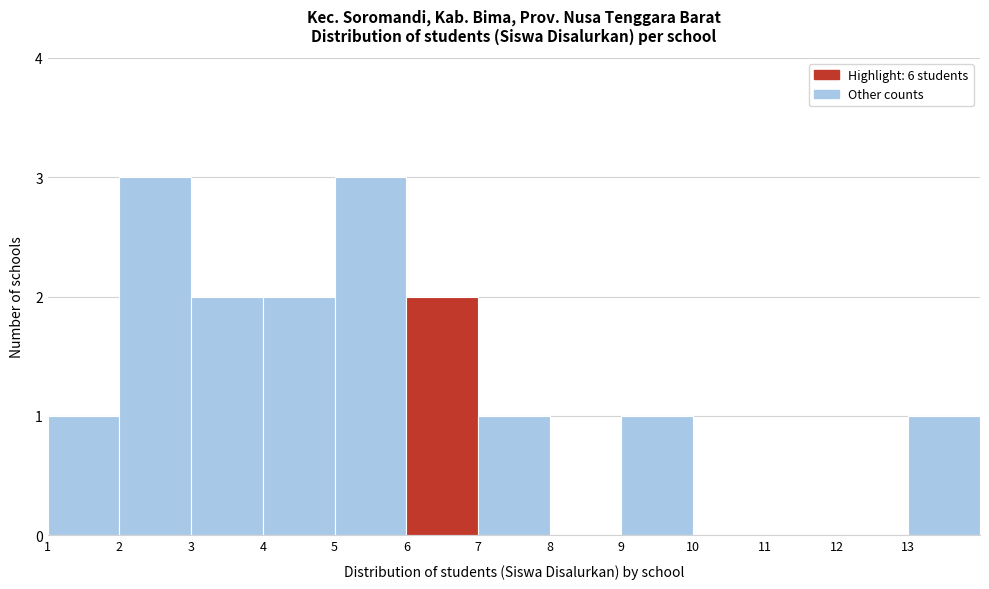

Reading left to right, transcribe this chart: for each bar, give the range it covers on the x-axis and its height. The values are not printed on the chart, so give them approximately, as read against the axis.

1 to 2: 1
2 to 3: 3
3 to 4: 2
4 to 5: 2
5 to 6: 3
6 to 7: 2
7 to 8: 1
8 to 9: 0
9 to 10: 1
10 to 11: 0
11 to 12: 0
12 to 13: 0
13 to 14: 1